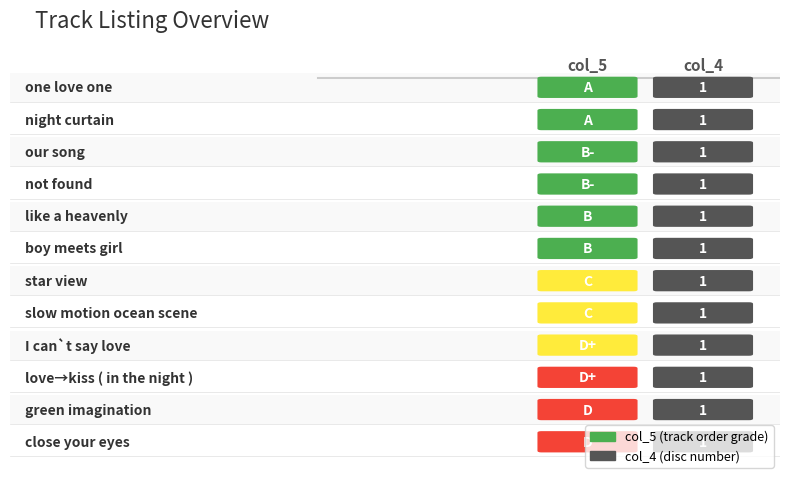

Rank the series by their average value, from lowest to highest.

col_4, col_5